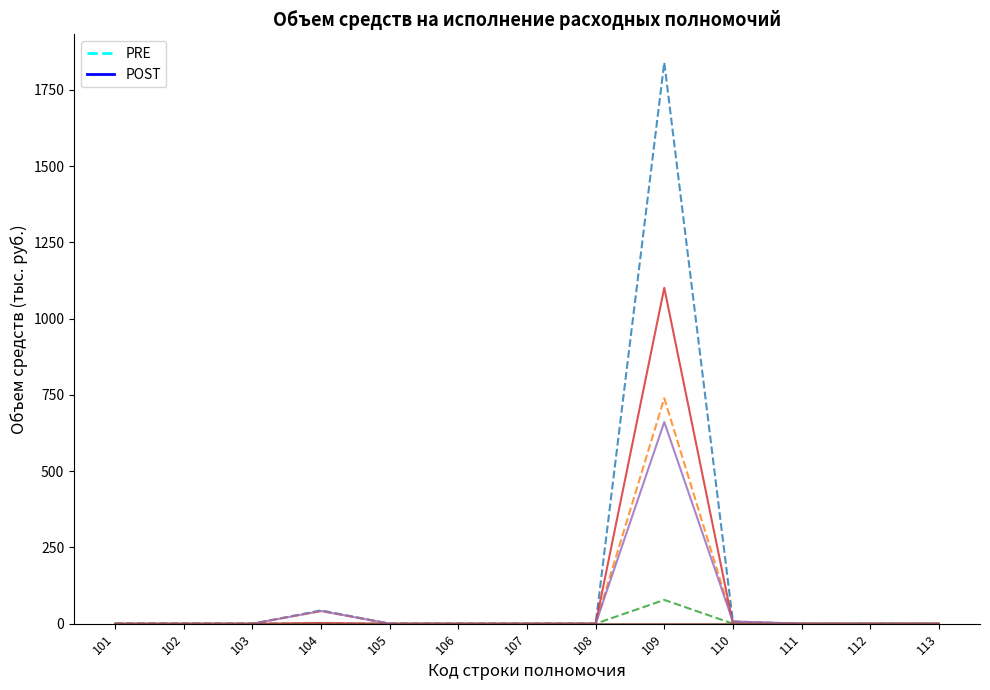

At which category is the sum across all series the highest?

109